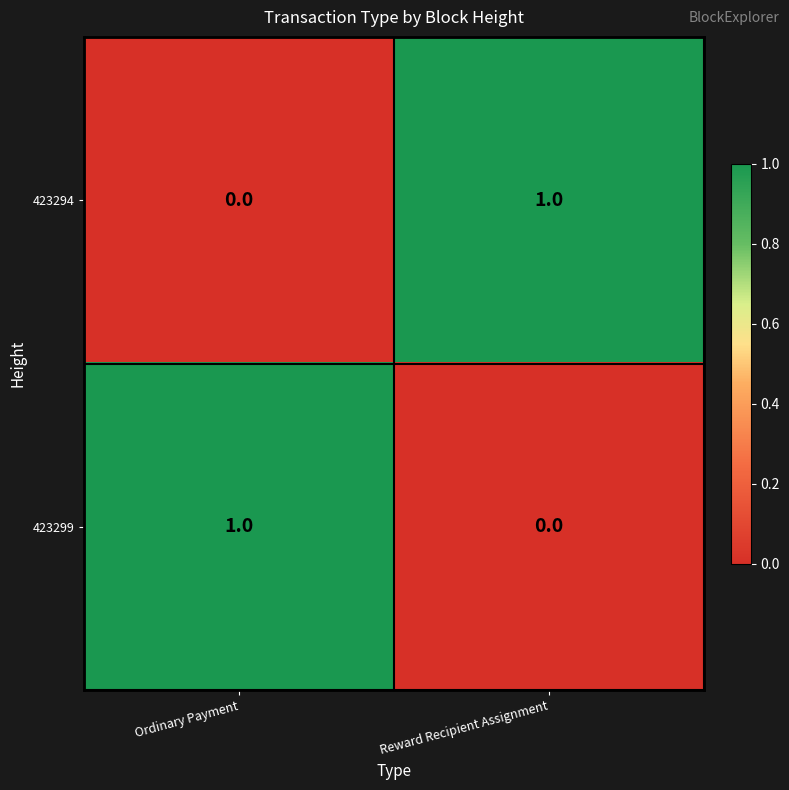

Reading left to right, list all the values displayed in this chart.

423294: 0	1
423299: 1	0